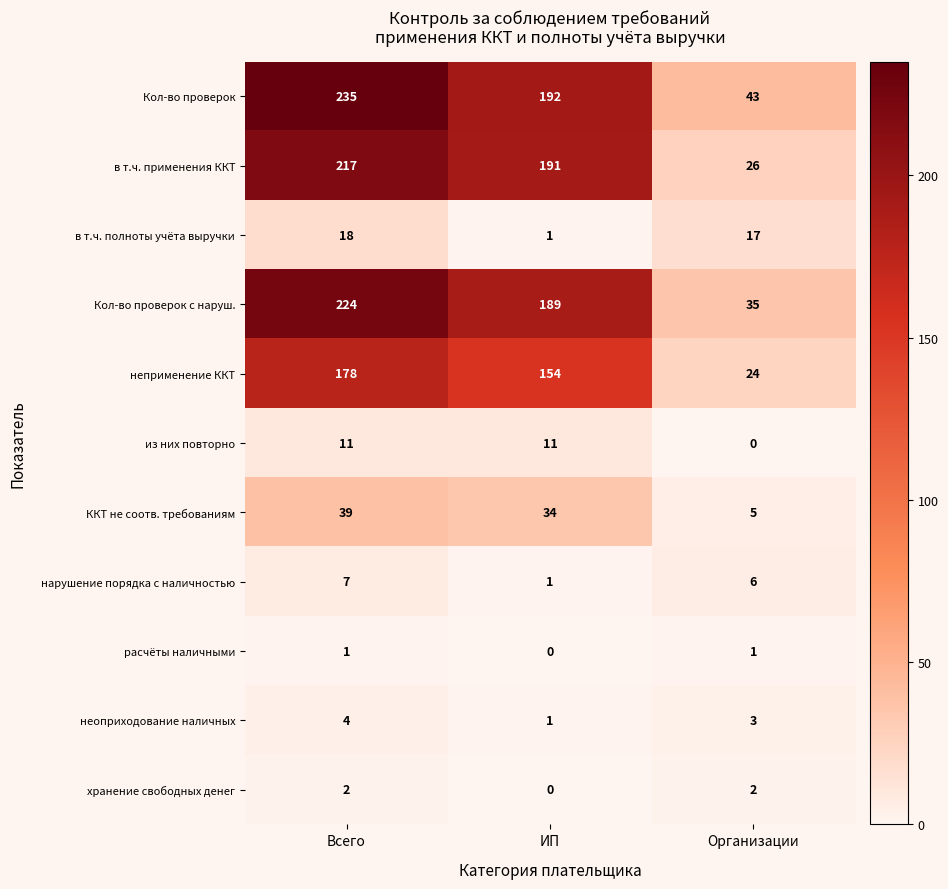

What is the sum of the неприменение ККТ values at Всего and Организации?

202